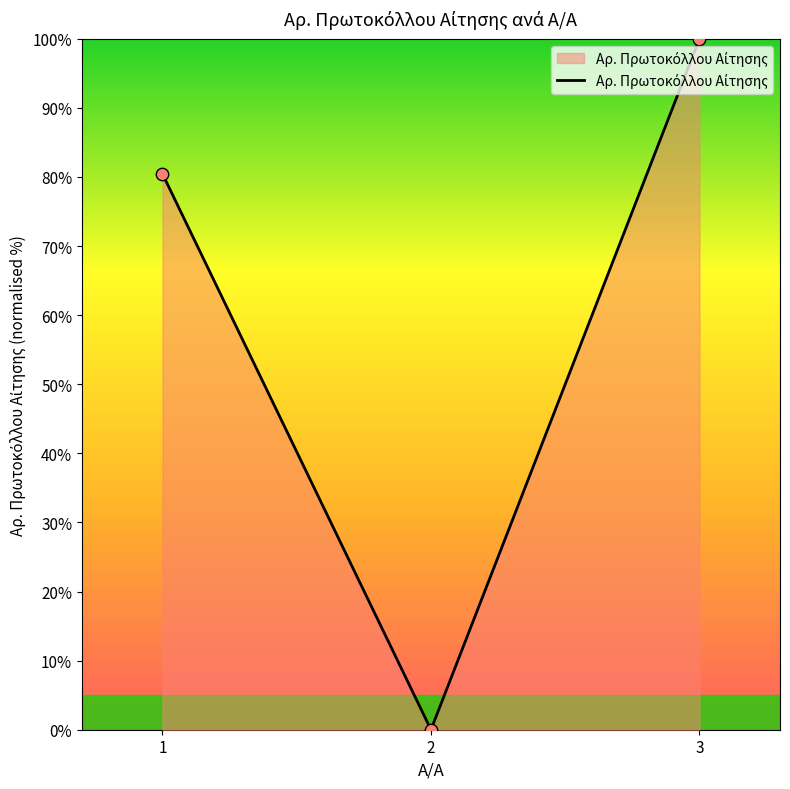

What is the change in value from 1 to 3?

+19.6